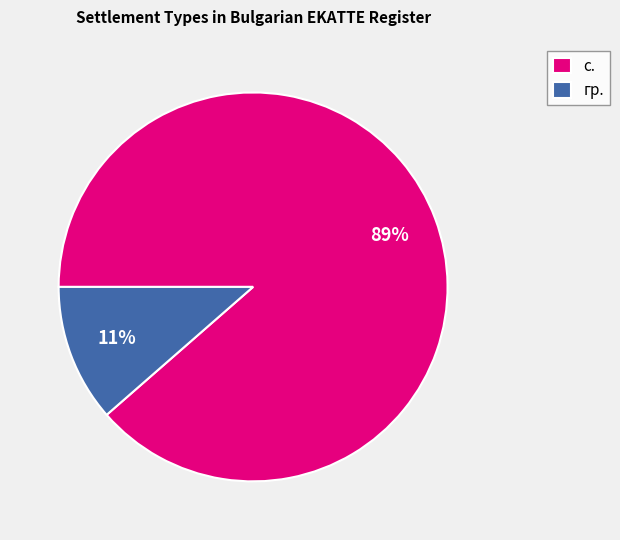

True or false: с. accounts for 83% of the total.

False